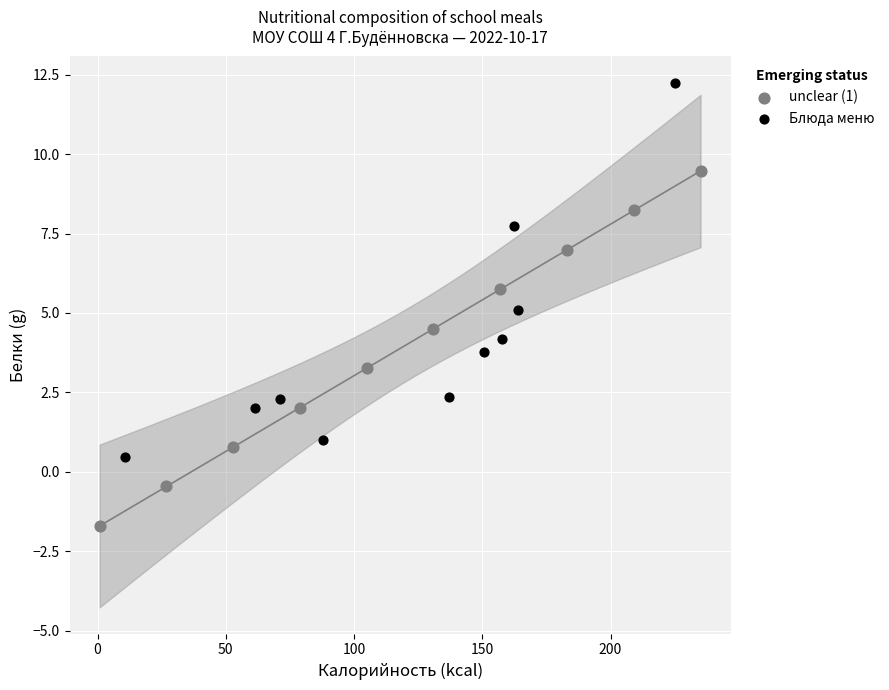

What are all the series names shown in the legend?

unclear (1), Блюда меню